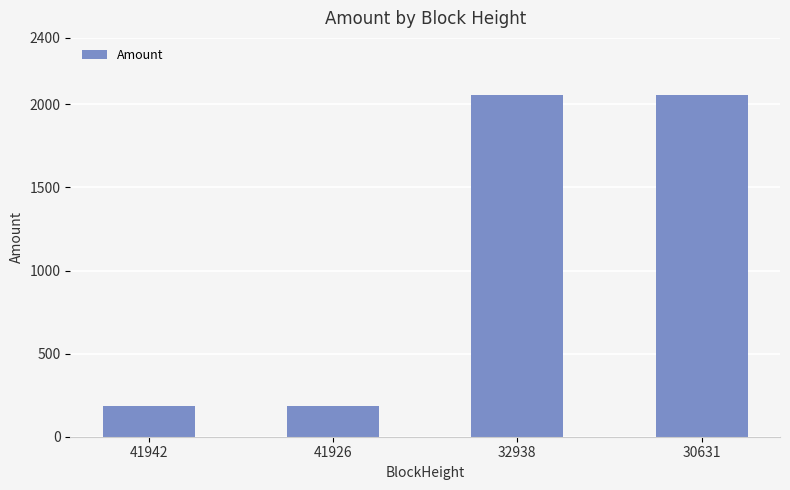

Which has a higher value, 30631 or 41942?

30631